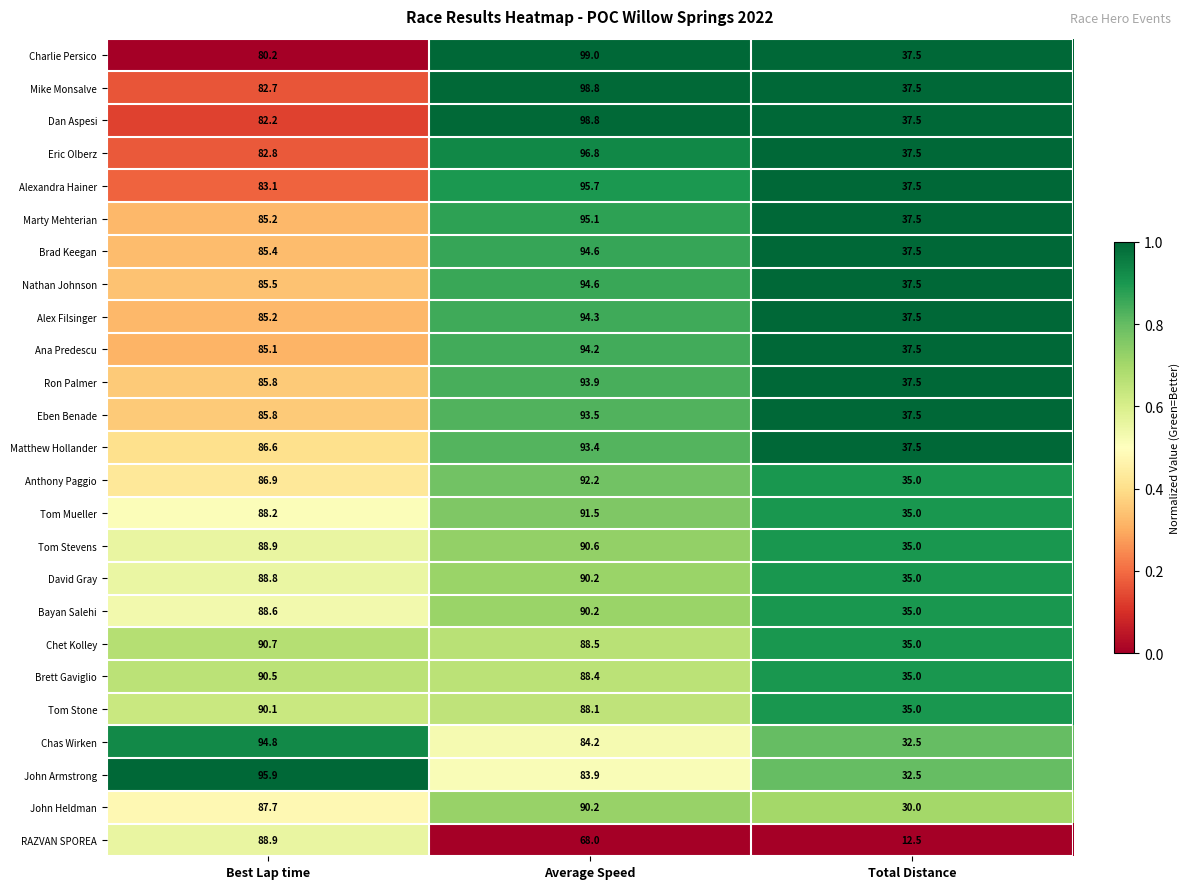

Between Best Lap time and Total Distance, which series saw the biggest shift?

RAZVAN SPOREA